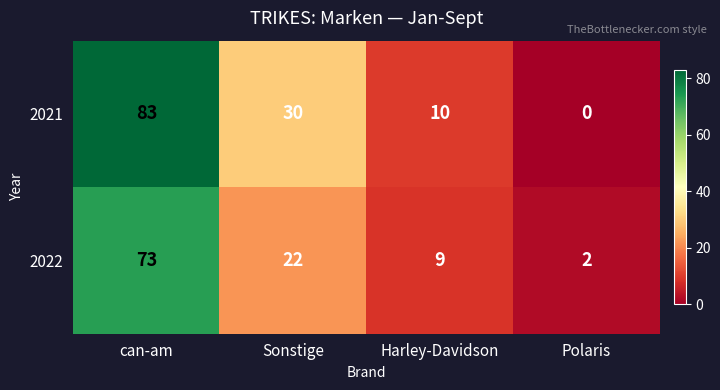

What is the spread (max minus min) of values at Harley-Davidson?

1